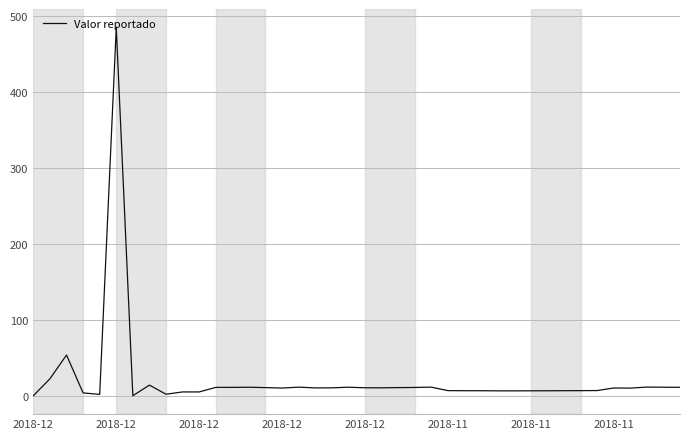

What is the difference between the maximum and minimum values?

485.0